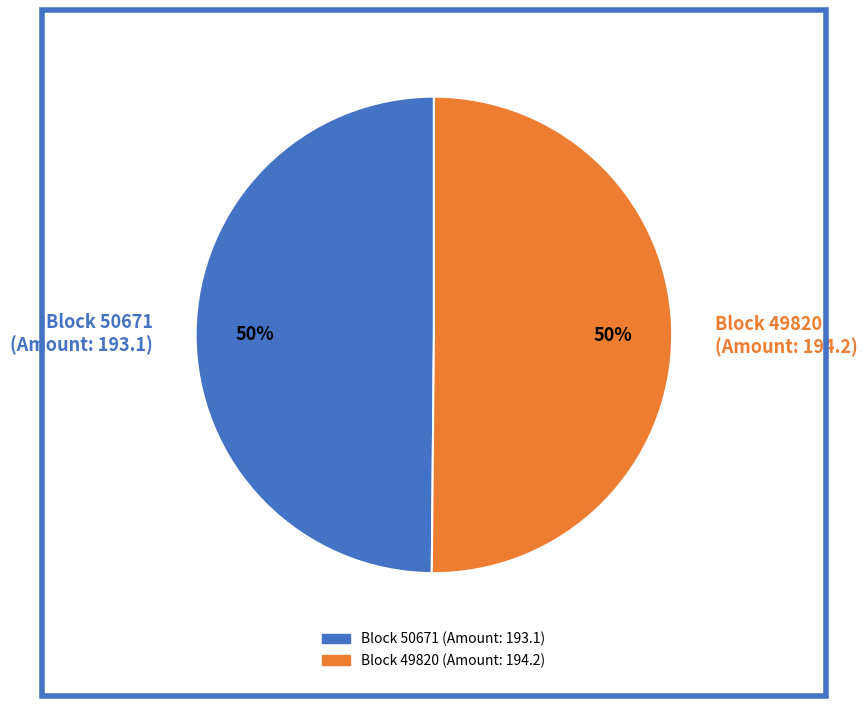

Do Block 50671 (Amount: 193.1) and Block 49820 (Amount: 194.2) together represent more than half of the pie?

Yes